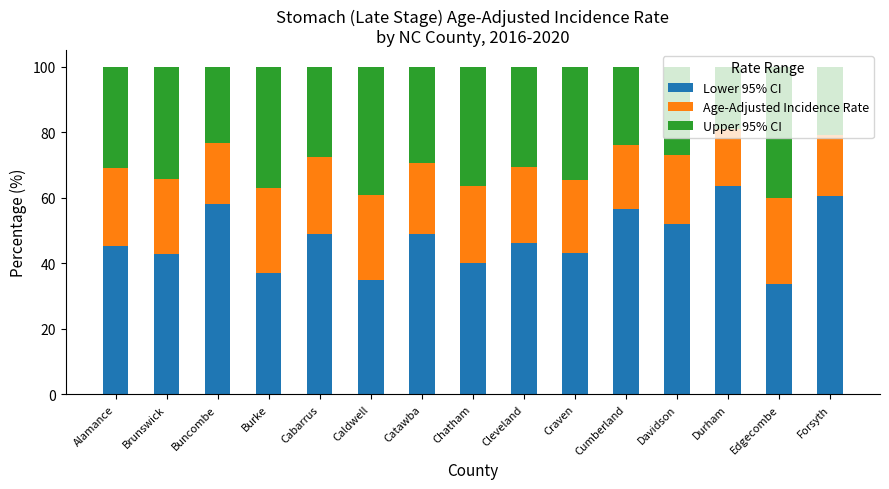

Are the bars horizontal?

No